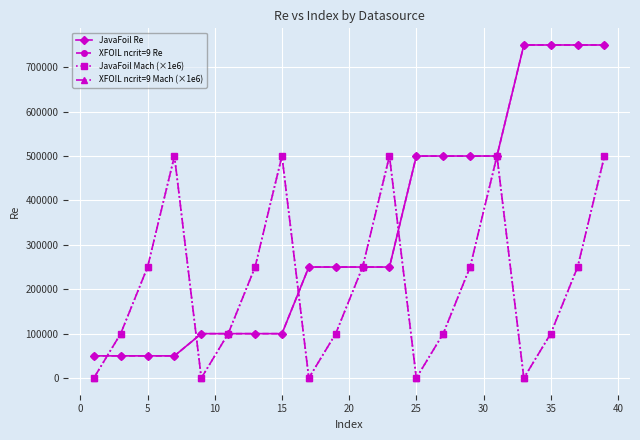

Rank the series by their maximum value, from highest to lowest.

JavaFoil Re, XFOIL ncrit=9 Re, JavaFoil Mach (×1e6), XFOIL ncrit=9 Mach (×1e6)